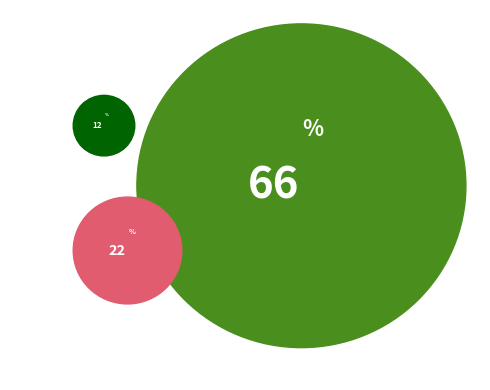

Is it true that 510494 is 50% of the pie?

True